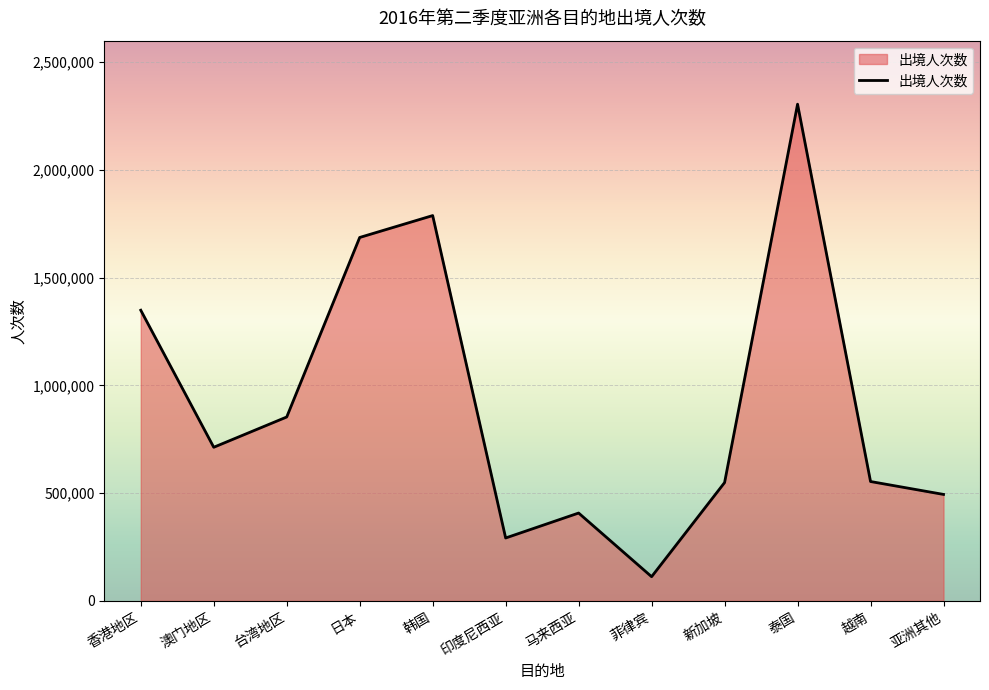

What is the average value?

925457